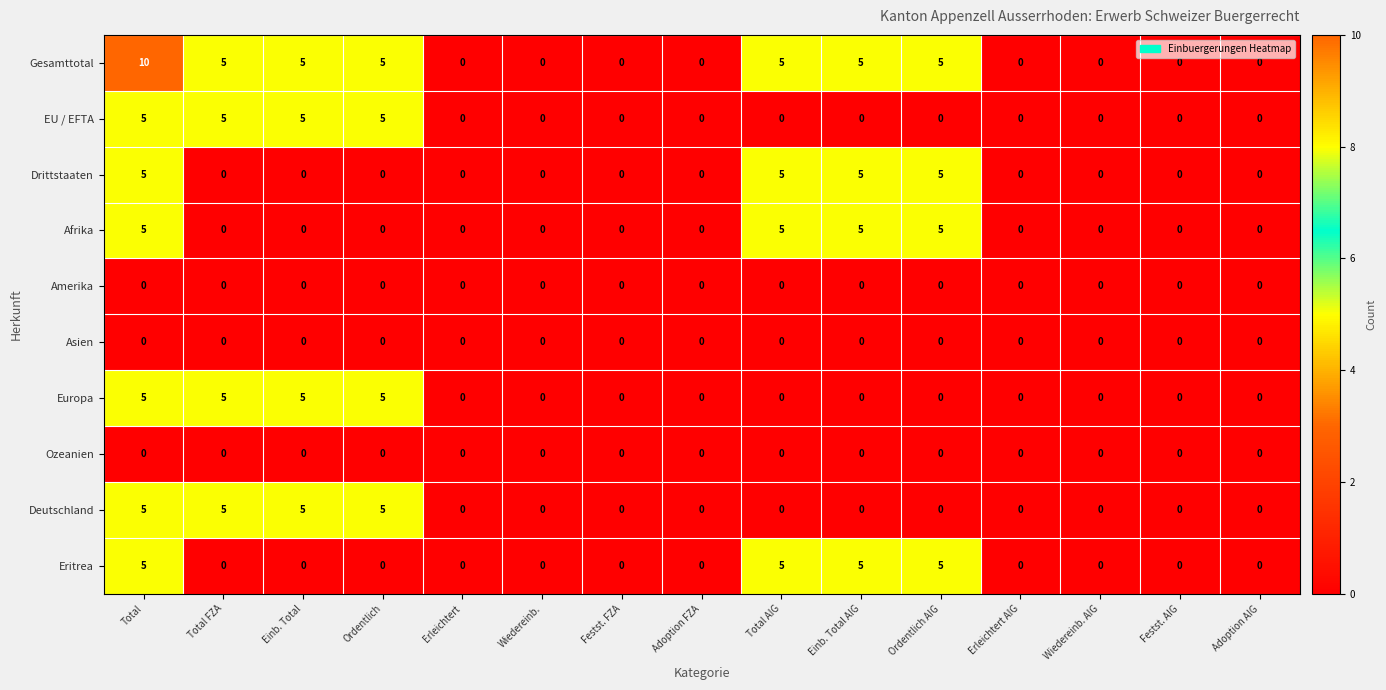

What is the sum of all Deutschland values?

20